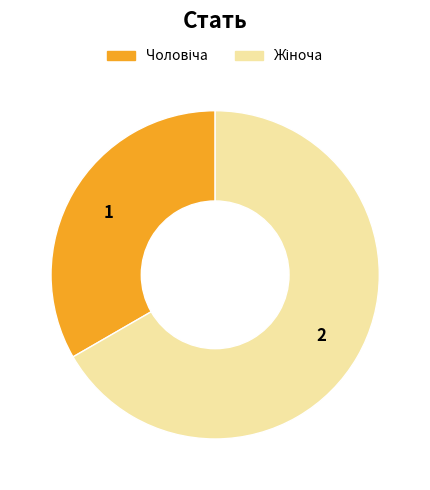

Count the number of slices in the pie.

2